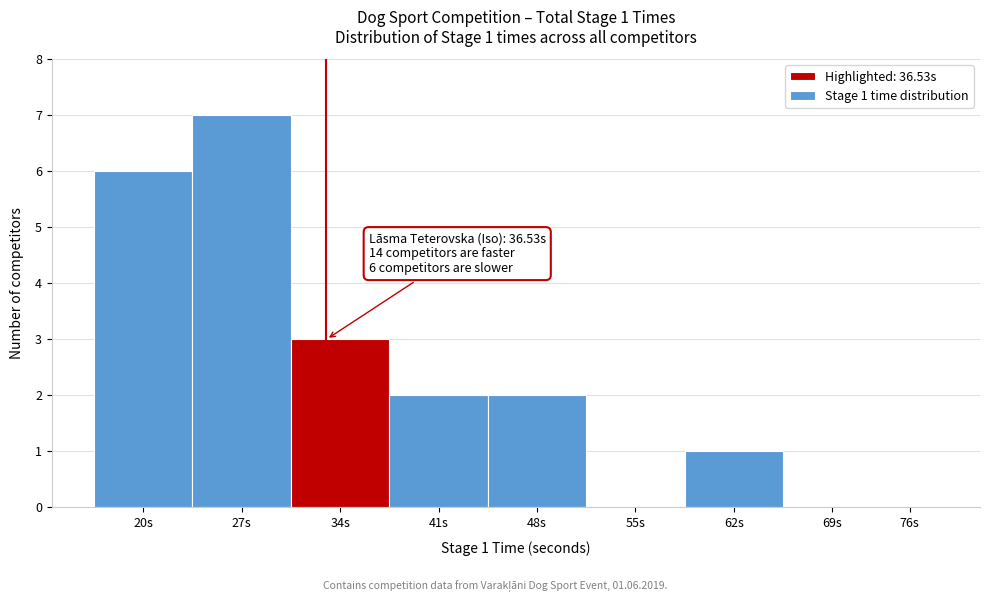

Reading right to left, list all the values displayed in this chart.

76s=0	69s=0	62s=1	55s=0	48s=2	41s=2	34s=3	27s=7	20s=6